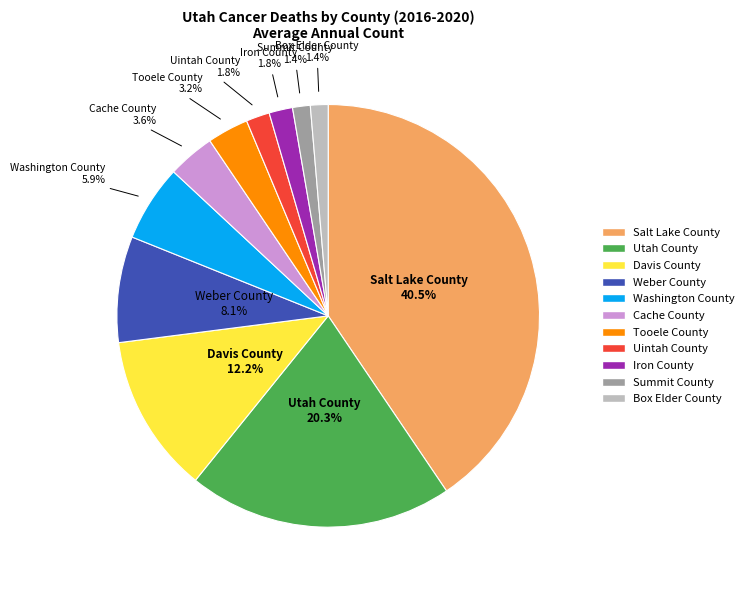

Between Iron County and Utah County, which is larger?

Utah County